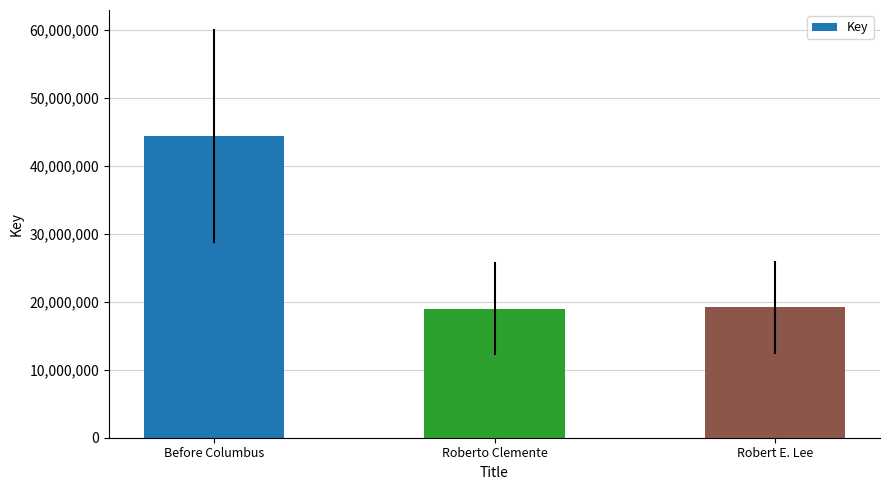

What is the sum of all values?

82598825